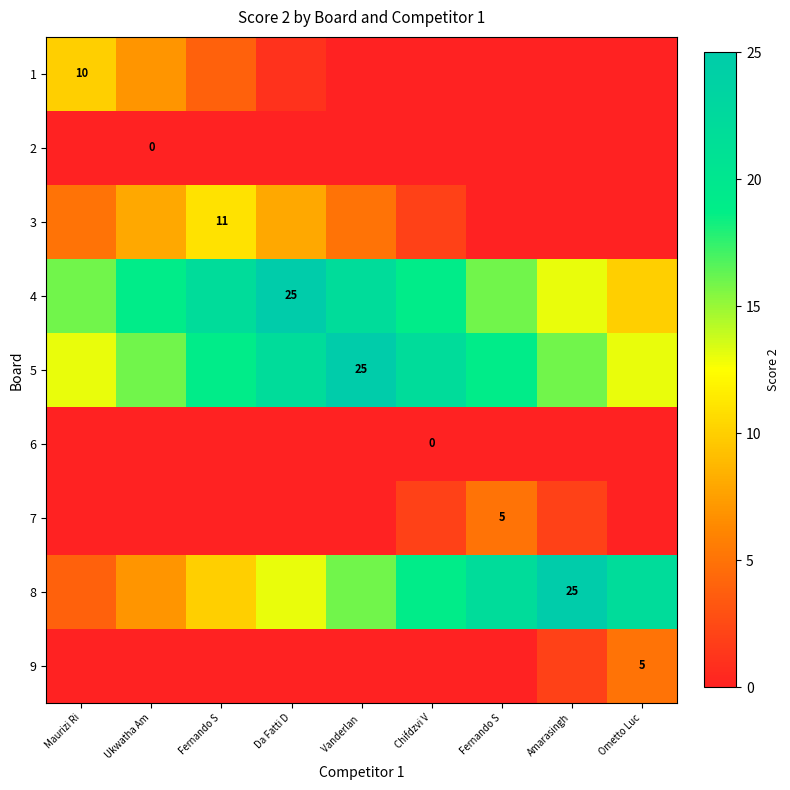

At which label does 8 reach its minimum?

Maurizi Ri